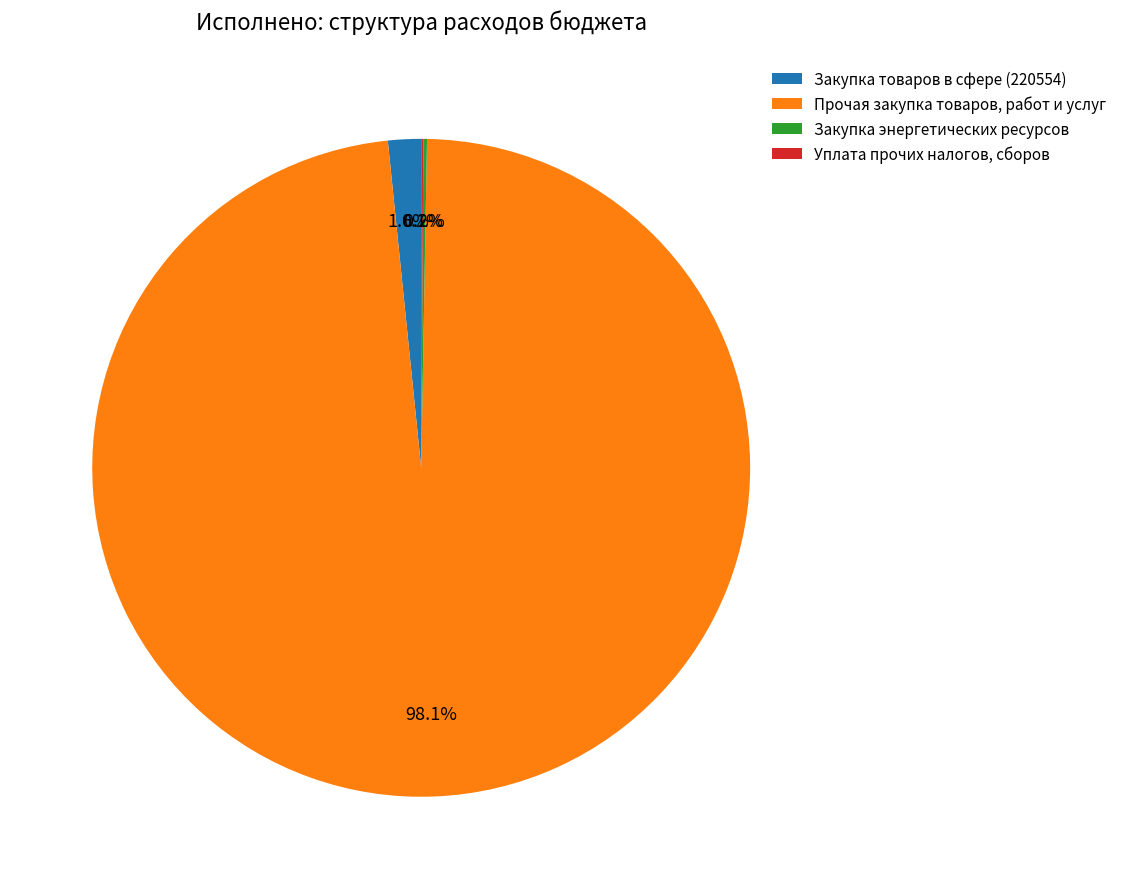

Is there a majority slice in this chart?

Yes